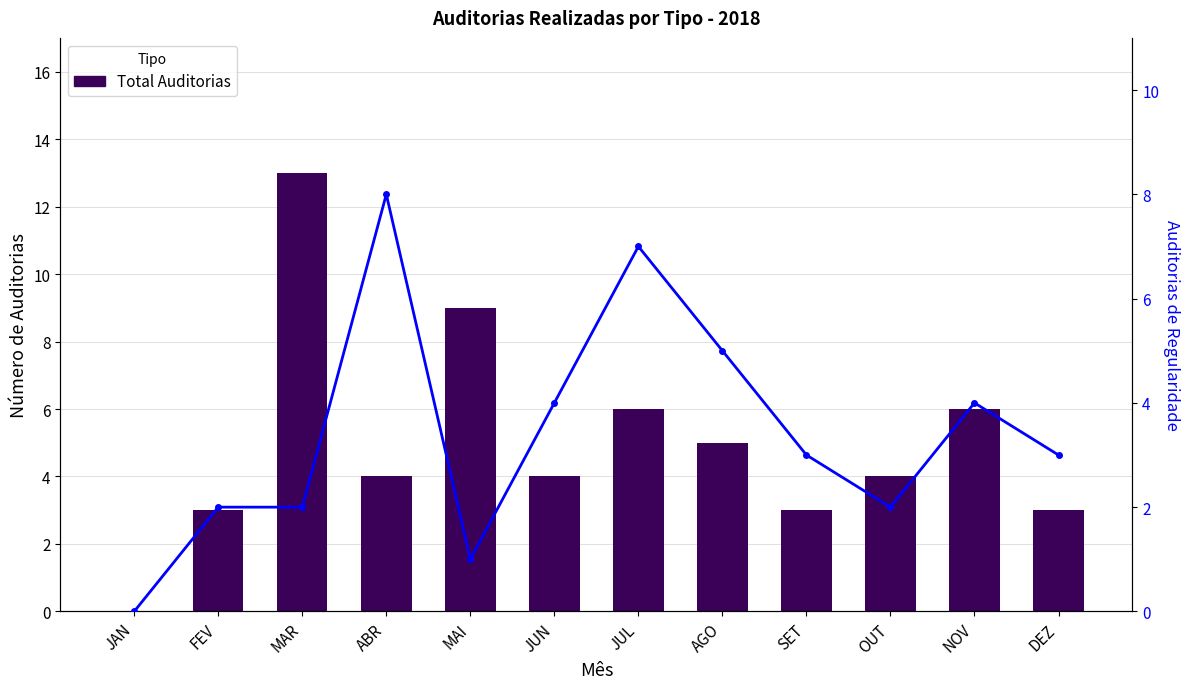

Count the number of categories in the chart.

12